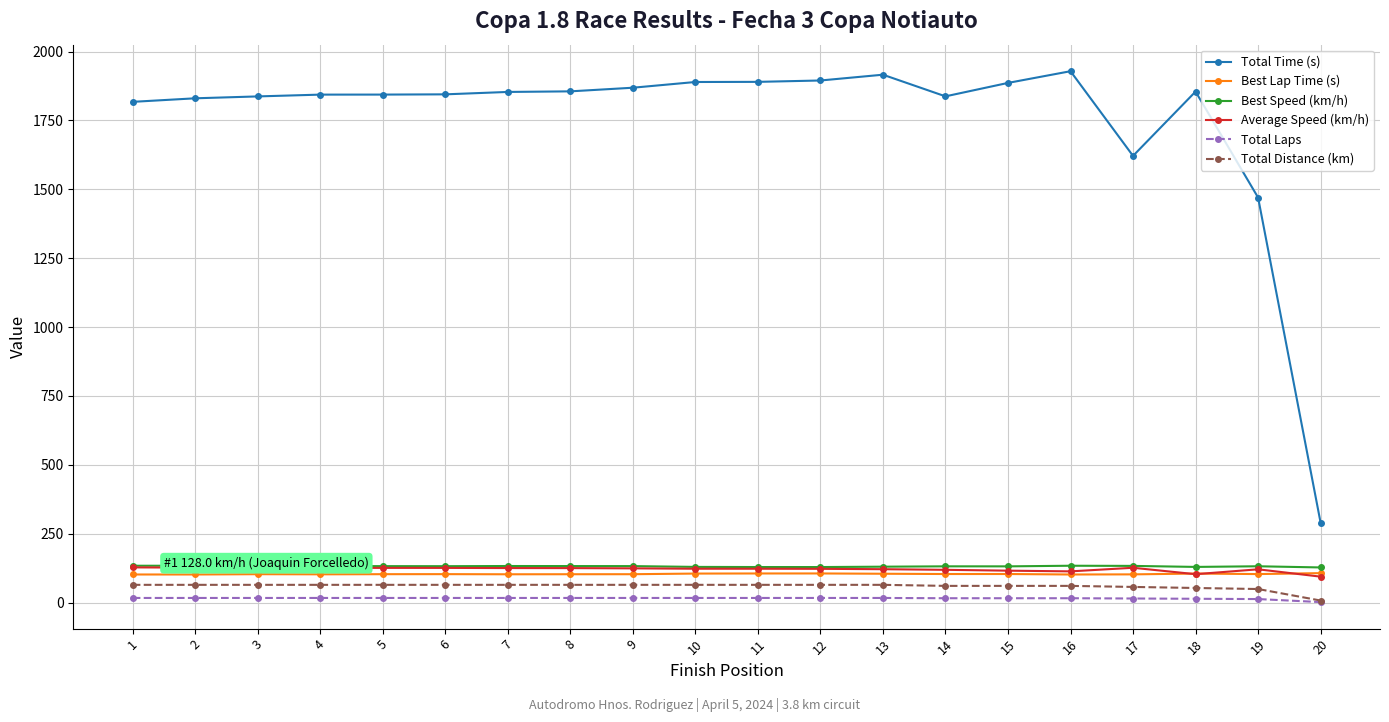

What is the maximum value for Best Lap Time (s)?

107.1